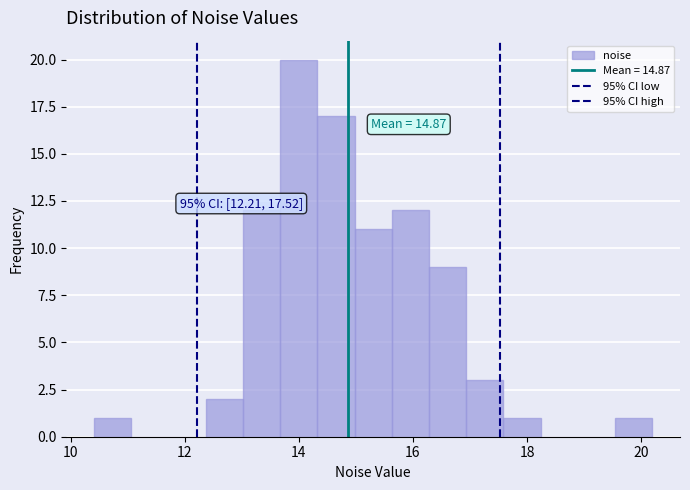

Read against the x-axis, roughly where is the centre of the tallest bar?

14.0